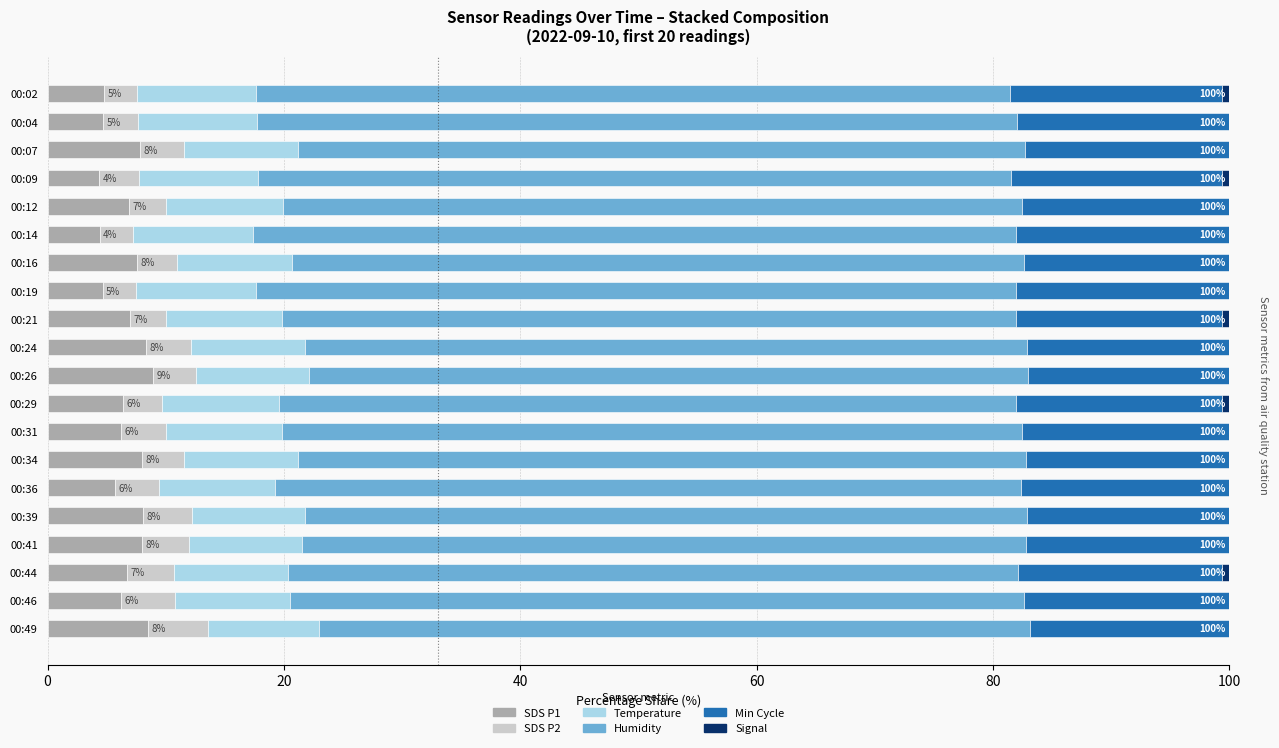

What is the highest value of the SDS P1 series?

8.9